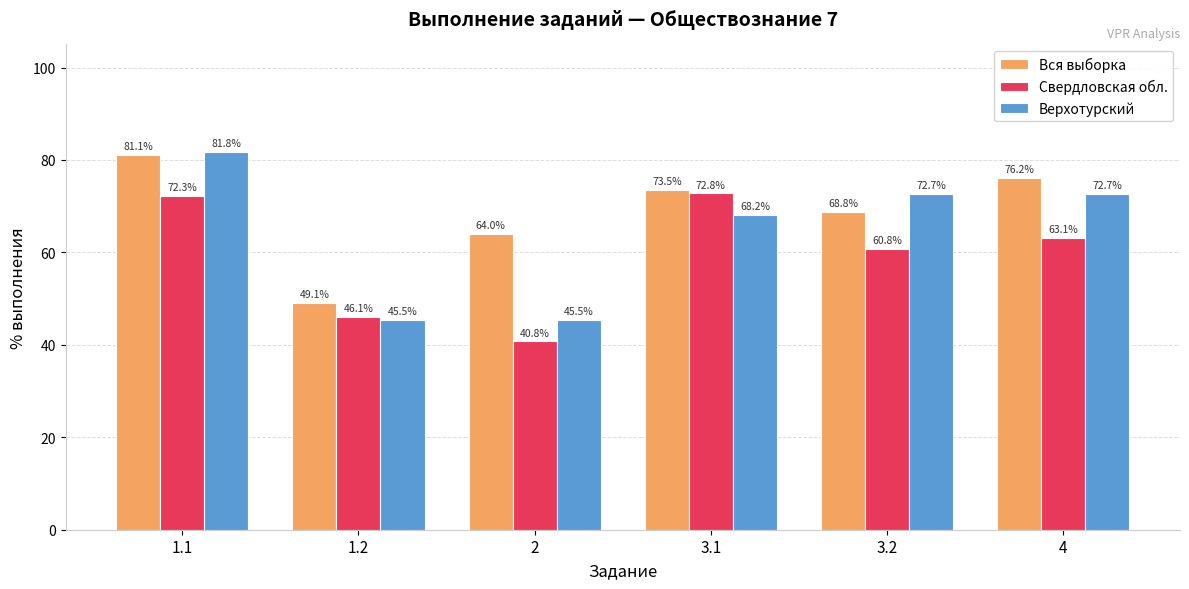

What is the minimum value for Вся выборка?

49.1